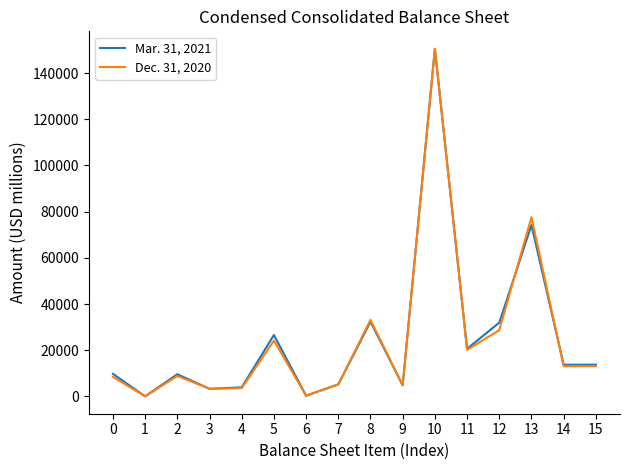

Which series has the largest range (max minus min)?

Dec. 31, 2020